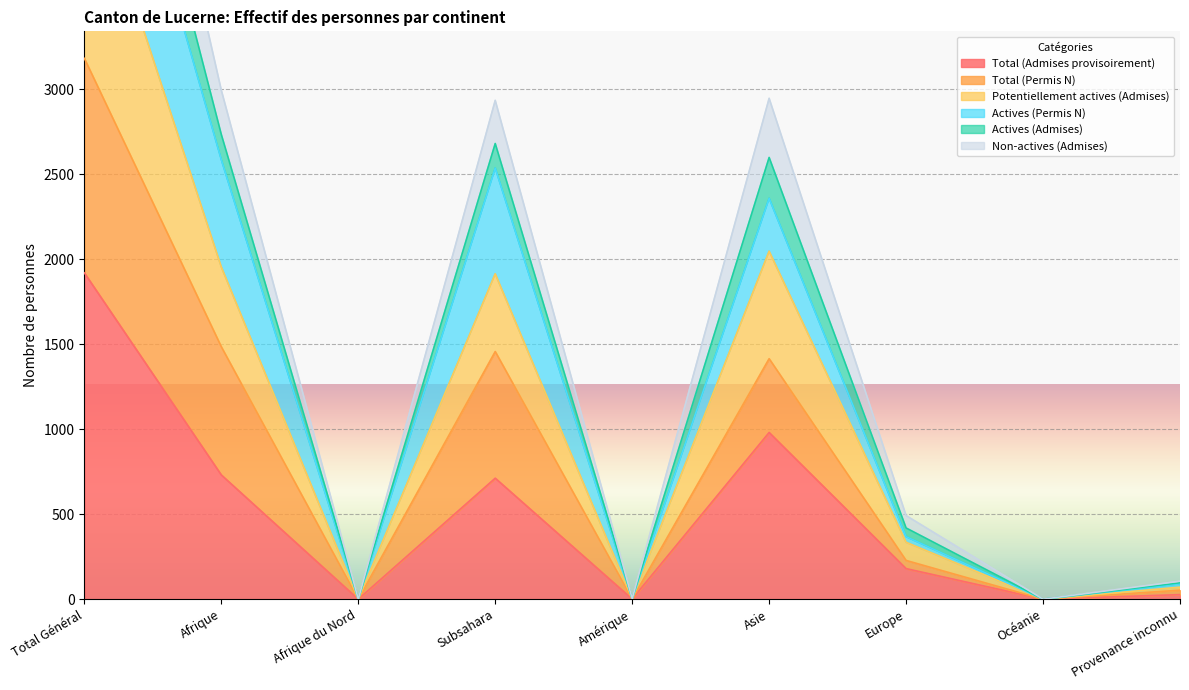

What is the maximum value for Potentiellement actives (Admises)?

4411